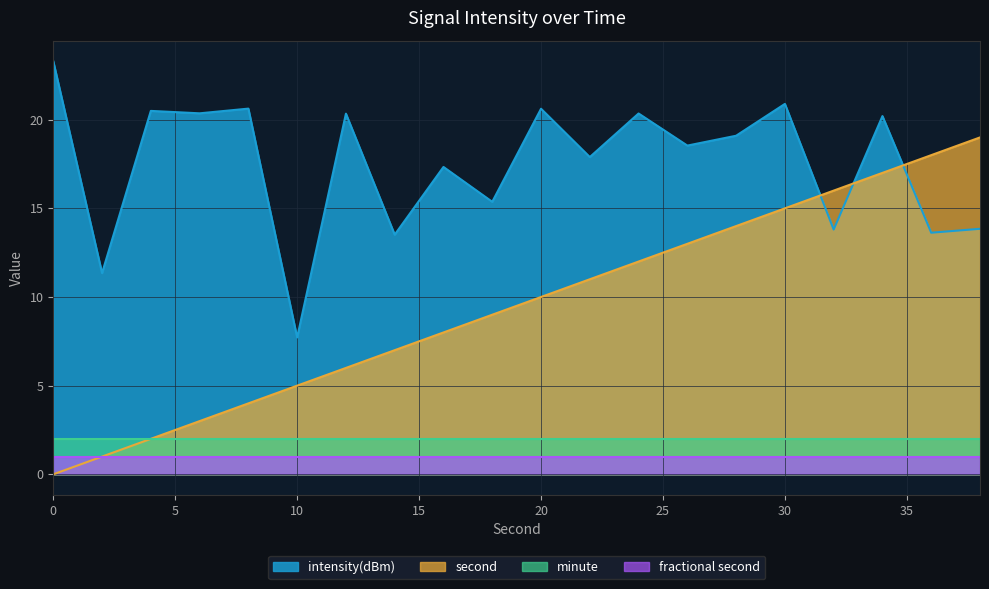

At which label does second first exceed 10?

22